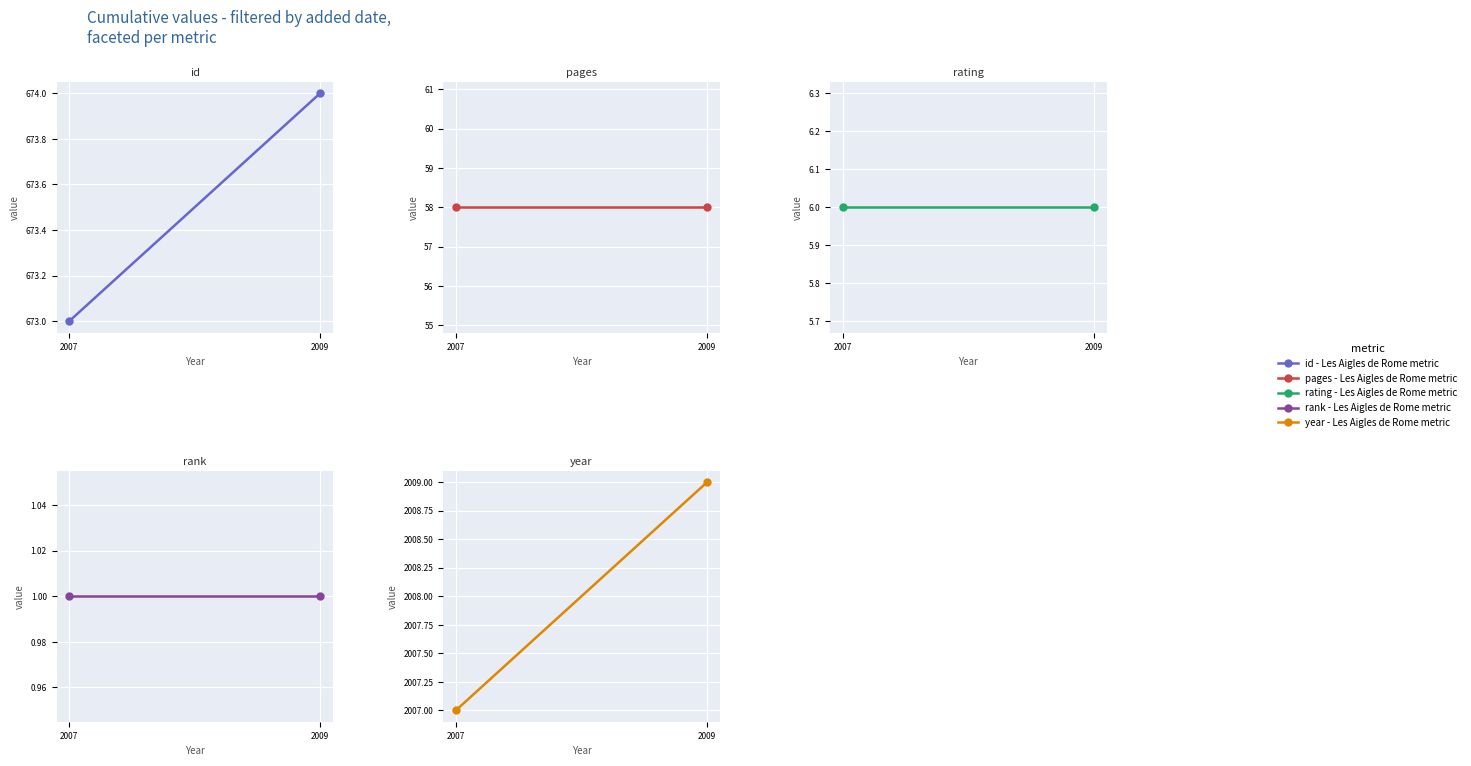

The rank series shows 1 at 2007. True or false?

True